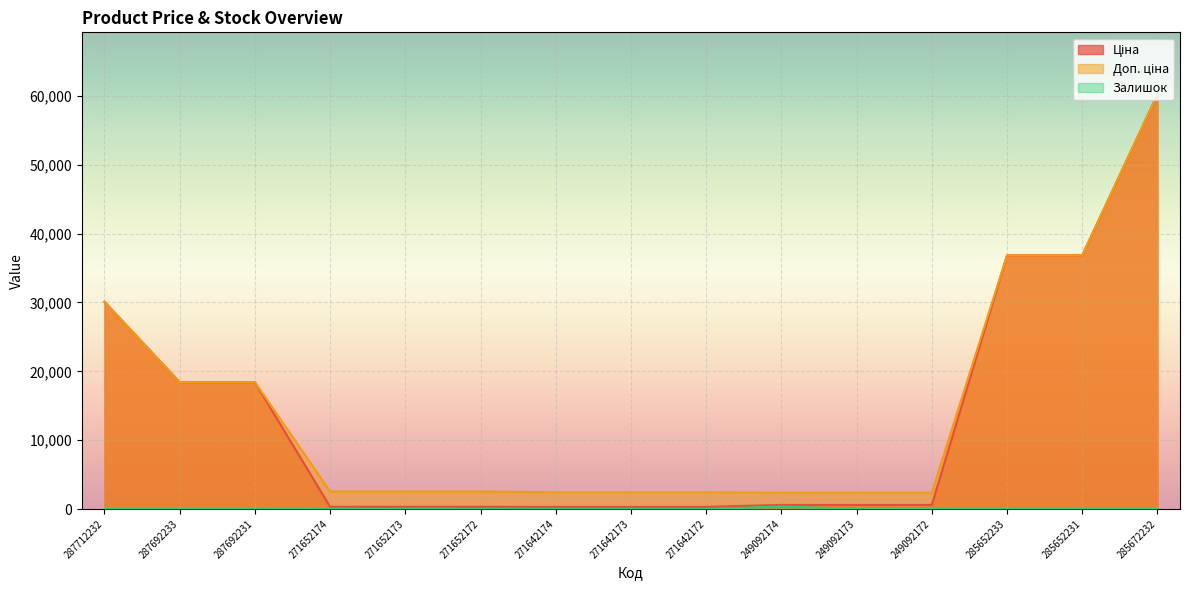

What is the difference between the maximum and second lowest values in the Залишок series?

365.0